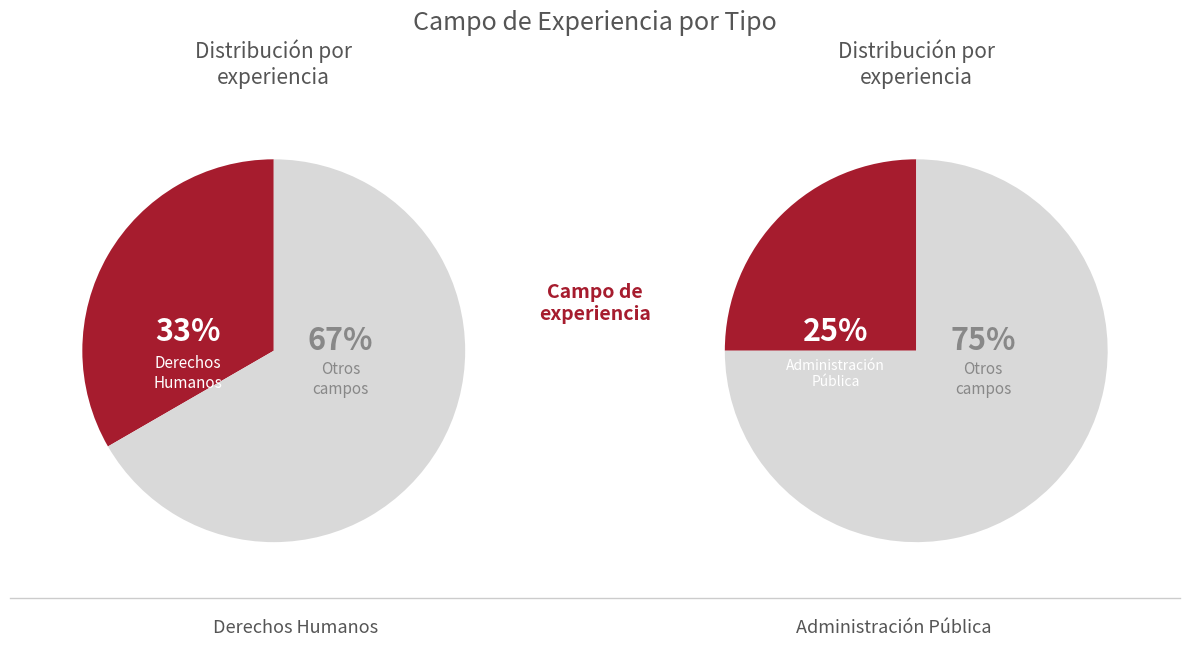

Is it true that Administración Pública is 25% of the pie?

True